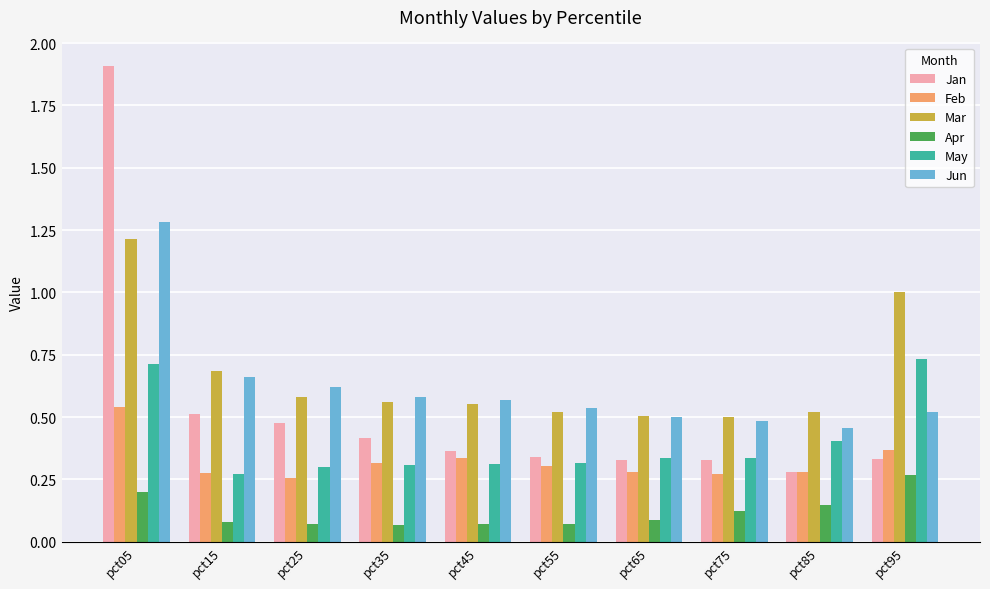

Which series has the widest spread of values?

Jan